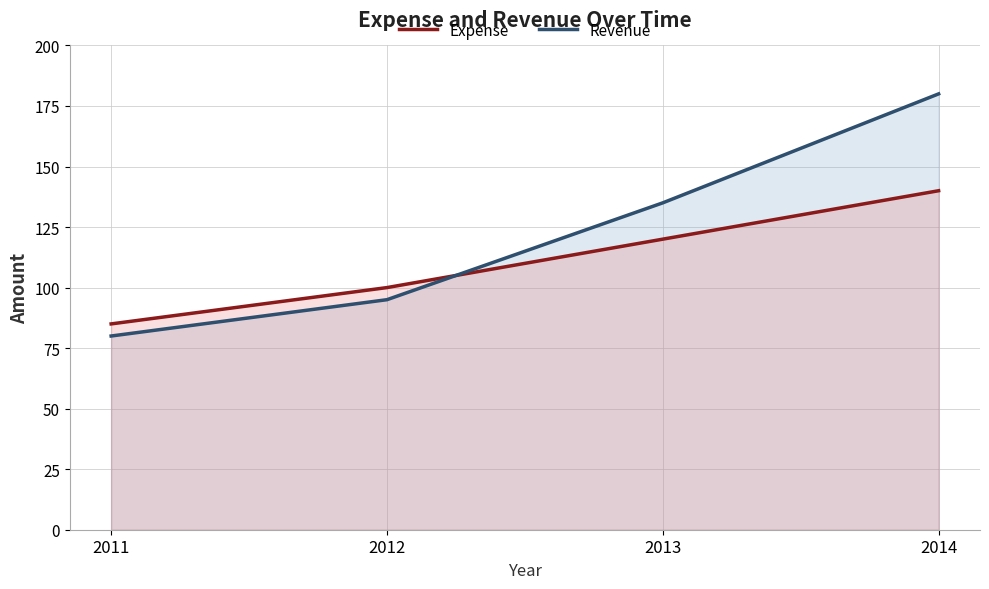

Does the chart have visible grid lines?

Yes